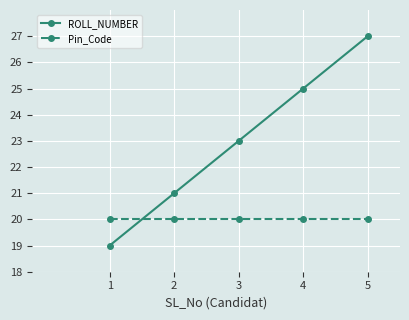

What is the sum of all ROLL_NUMBER values?

115